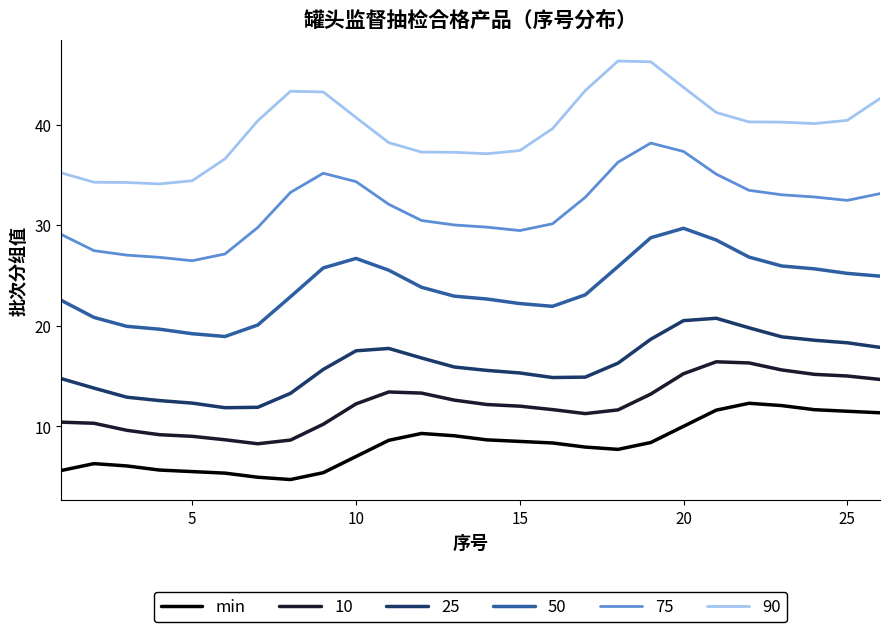

What is the difference between the maximum and minimum values in the 25 series?

8.9